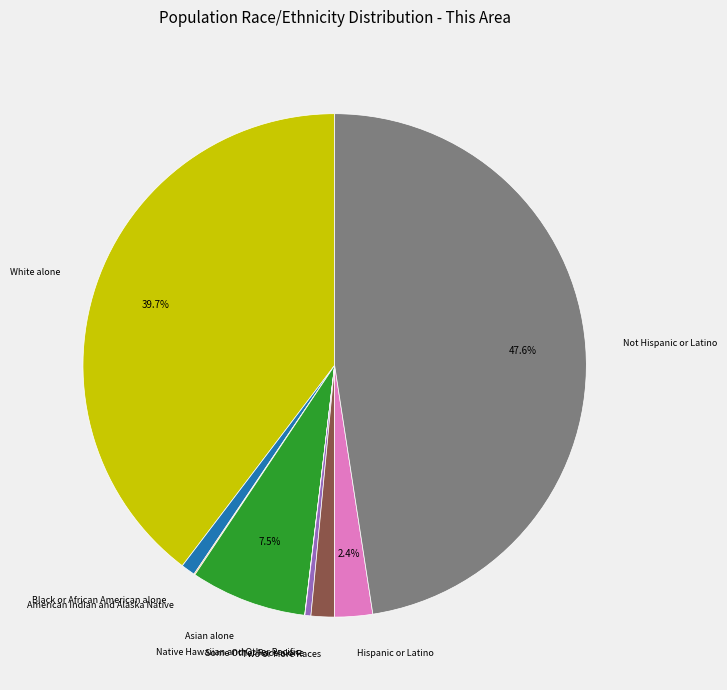

Combined, do Not Hispanic or Latino and Two or More Races account for over 50%?

No